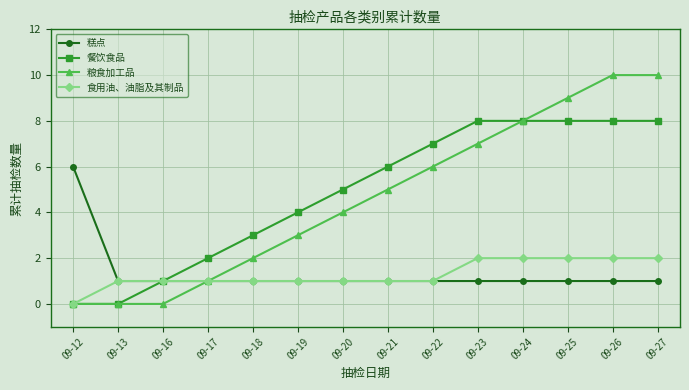

Reading left to right, transcribe all the data shown in this chart.

糕点: 6	1	1	1	1	1	1	1	1	1	1	1	1	1
餐饮食品: 0	0	1	2	3	4	5	6	7	8	8	8	8	8
粮食加工品: 0	0	0	1	2	3	4	5	6	7	8	9	10	10
食用油、油脂及其制品: 0	1	1	1	1	1	1	1	1	2	2	2	2	2